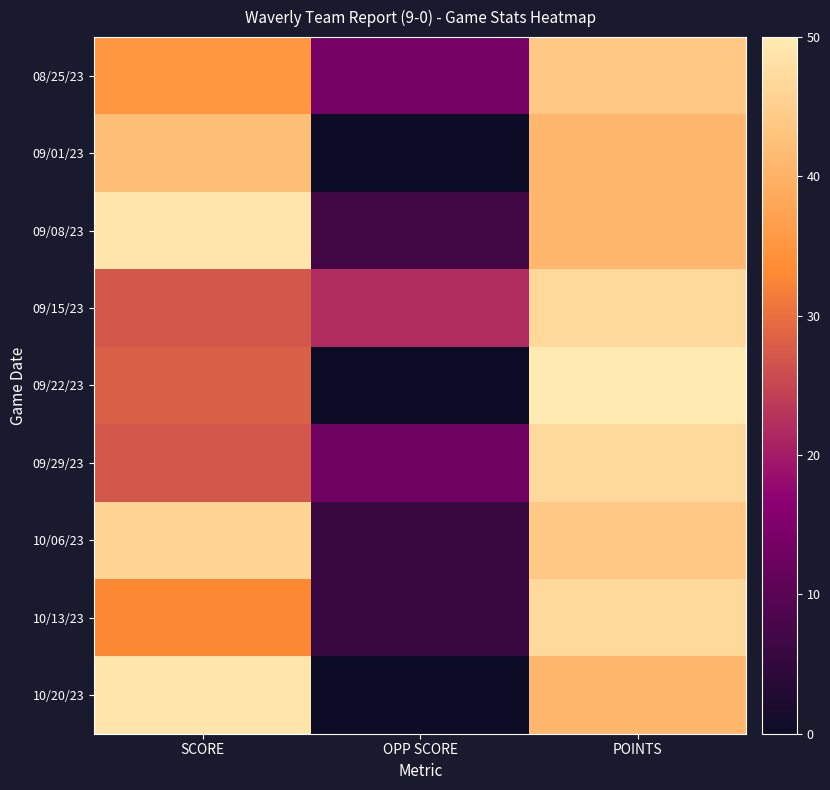

At how many categories does at least one series exceed 6?

3